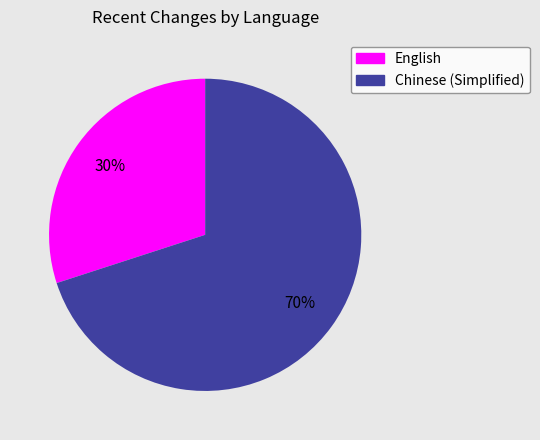

To the nearest percent, what percentage of the pie is English?

30%